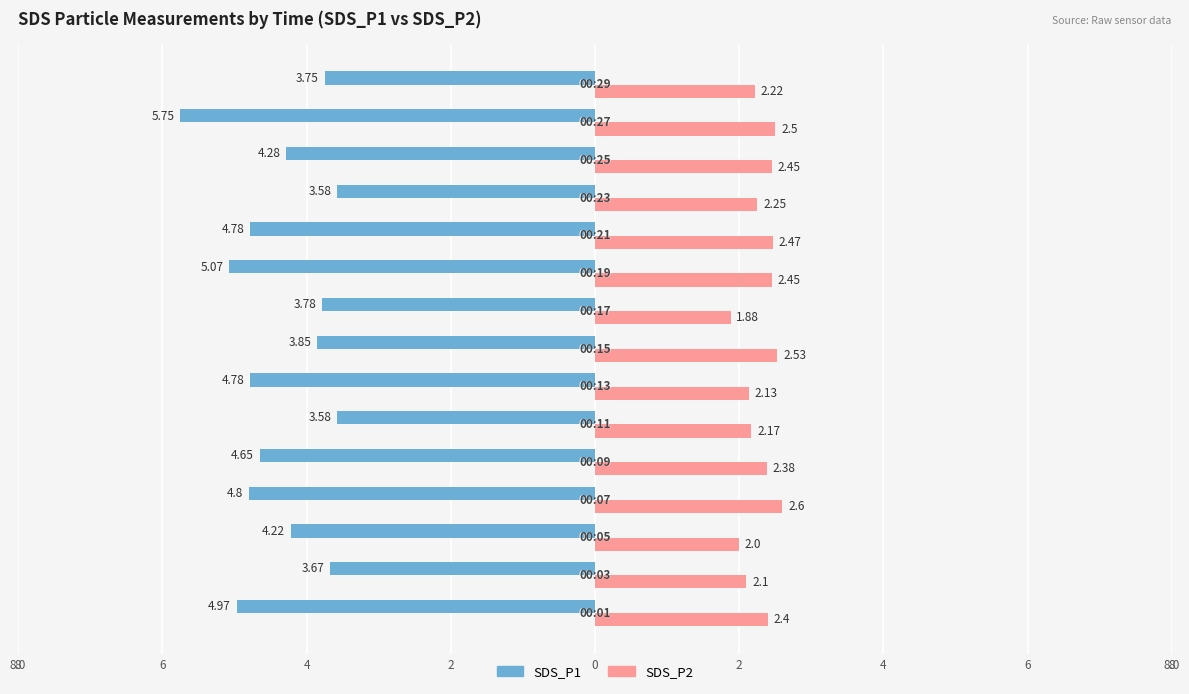

What are all the series names shown in the legend?

SDS_P1, SDS_P2